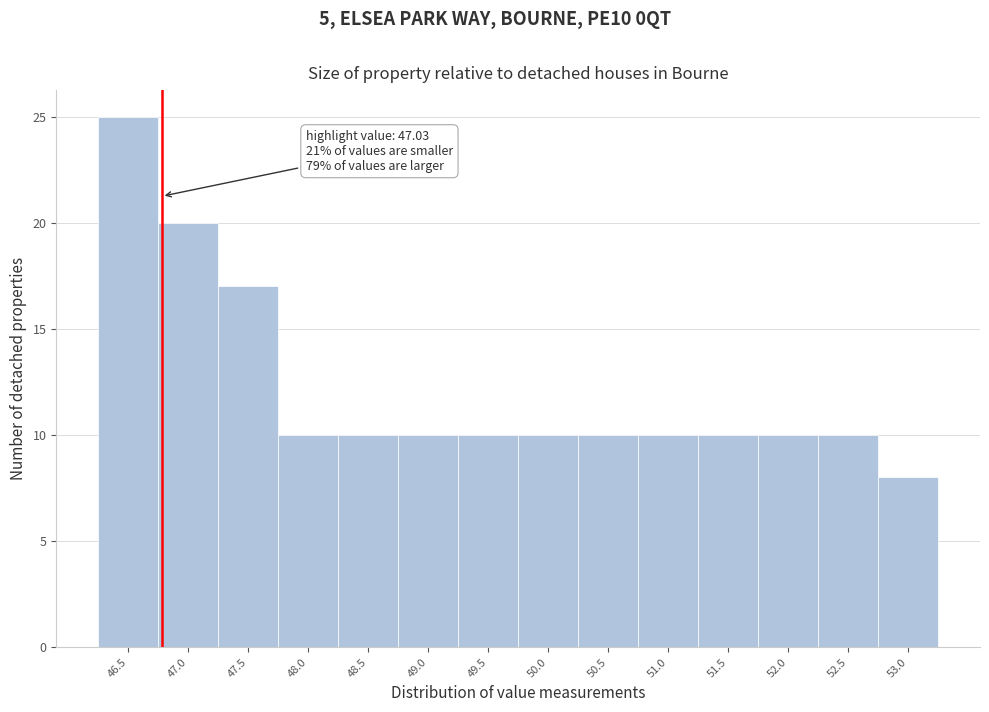

Reading left to right, transcribe all the data shown in this chart.

25	20	17	10	10	10	10	10	10	10	10	10	10	8